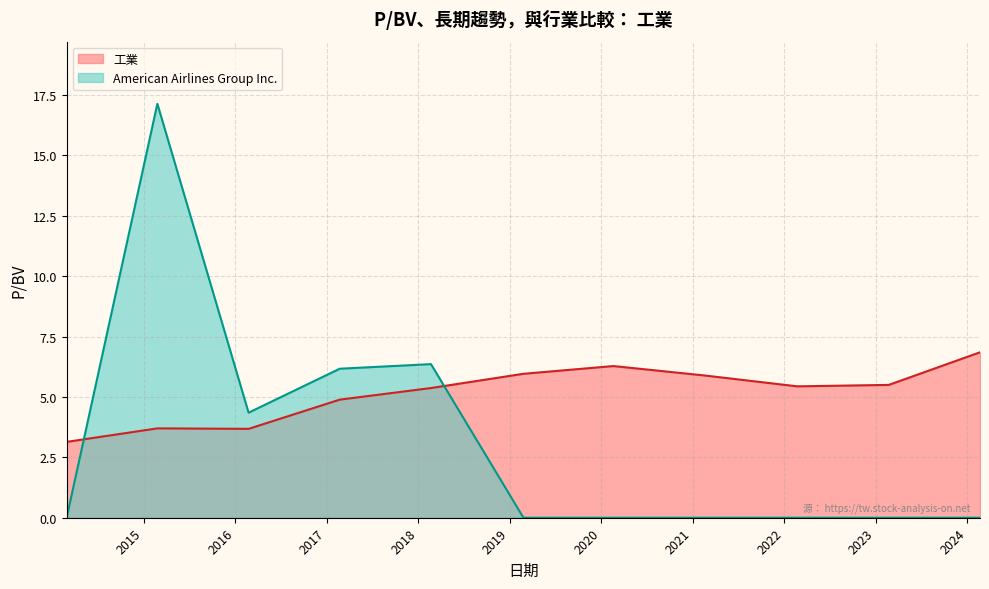

How many interior local valleys does the 工業 series have?

2